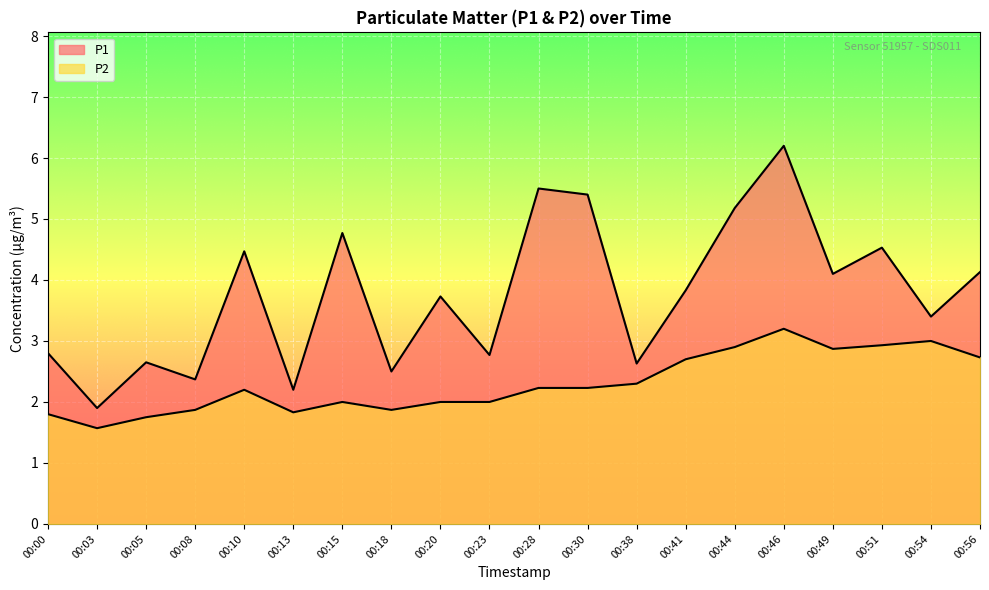

What is the sum of the P1 values at 00:51 and 00:13?

6.7